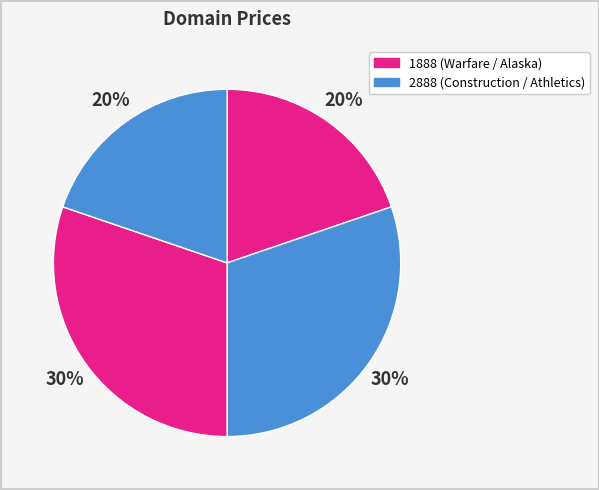

Count the number of slices in the pie.

4